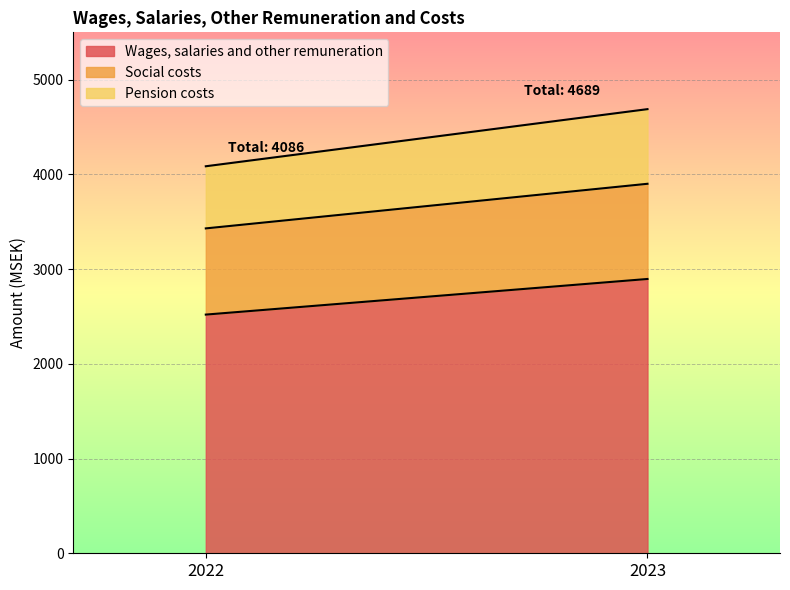

The value of Wages, salaries and other remuneration at 2023 is 2896. True or false?

True